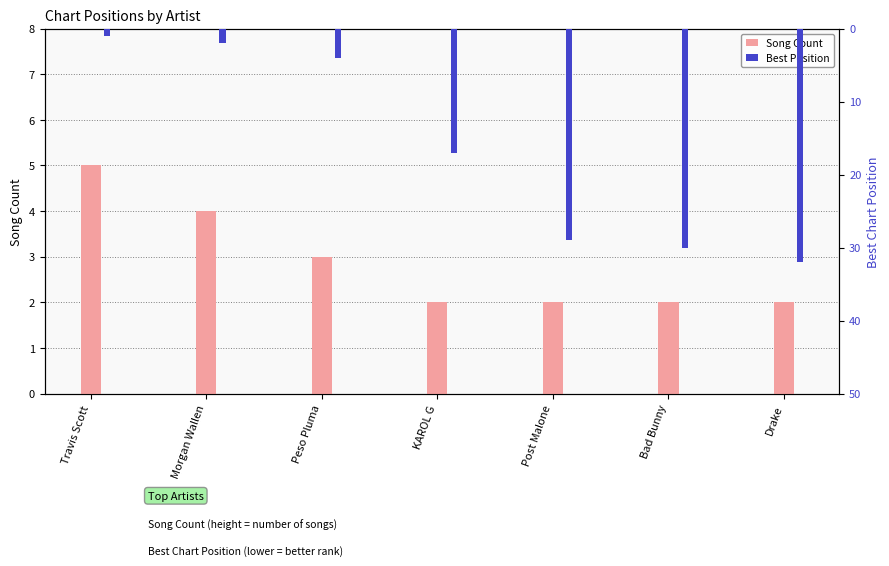

What position from the right is Peso Pluma?

5